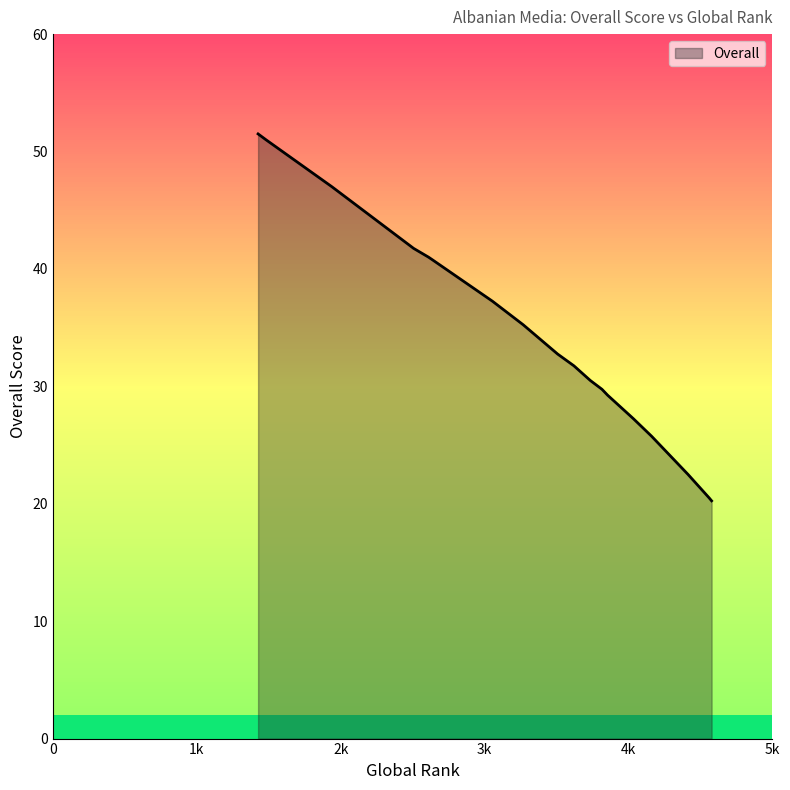

What is the maximum value shown in the chart?

51.5